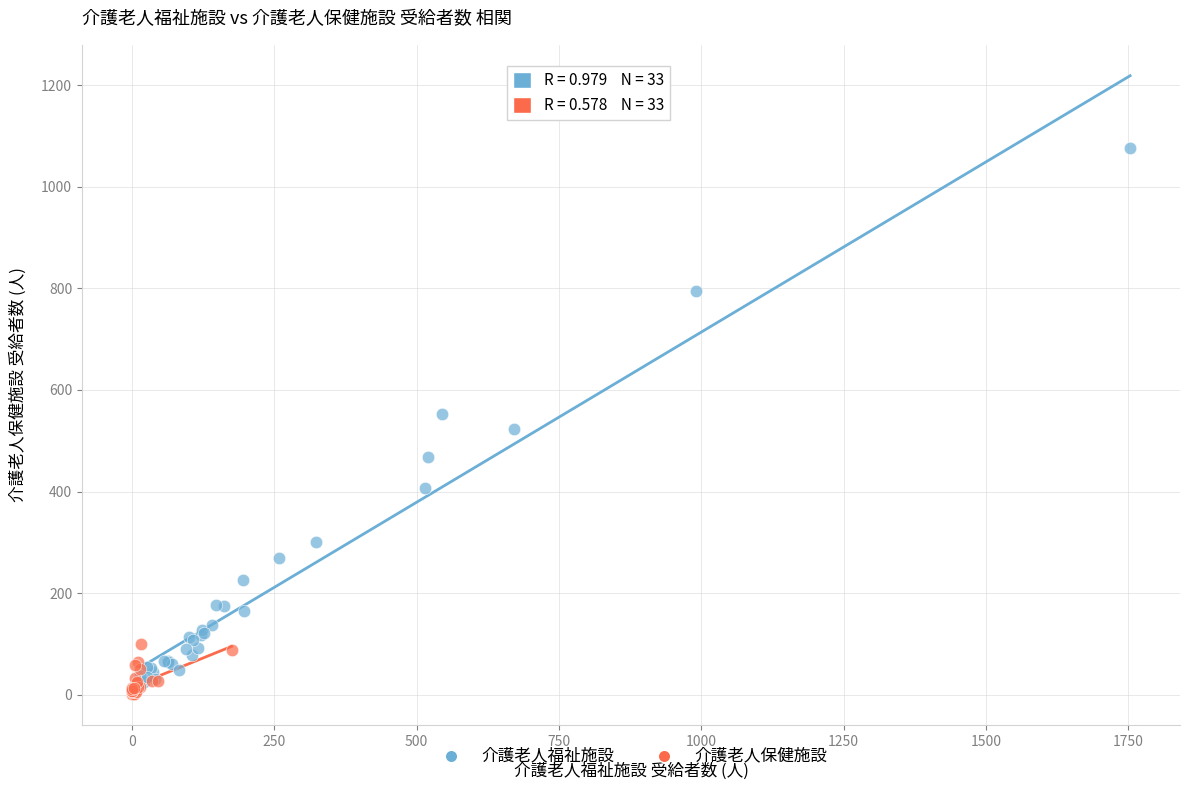

Which series has the largest Y range (max minus min)?

介護老人福祉施設